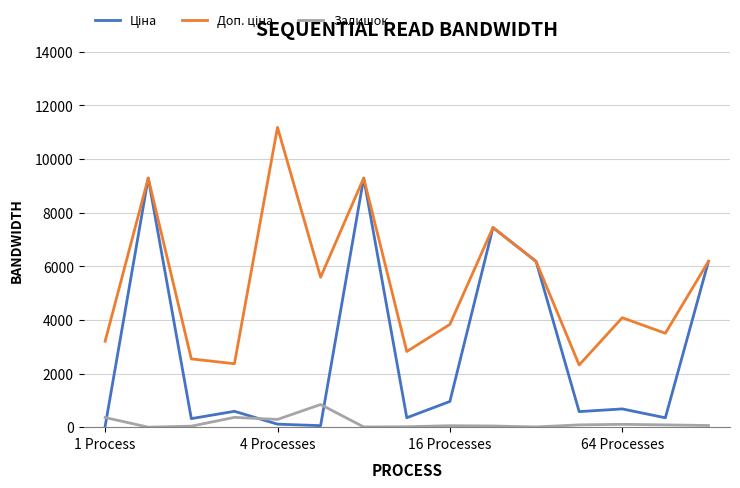

What is the maximum value for Залишок?

845.0